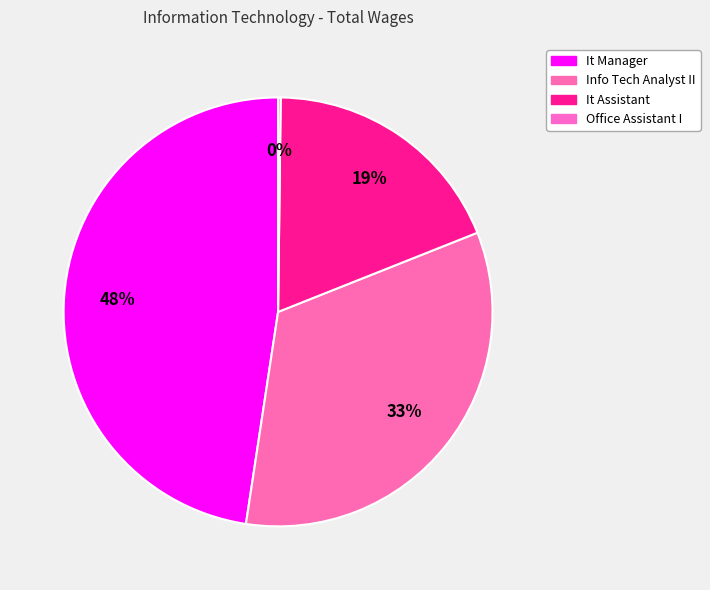

Is it true that Office Assistant I is 1% of the pie?

False